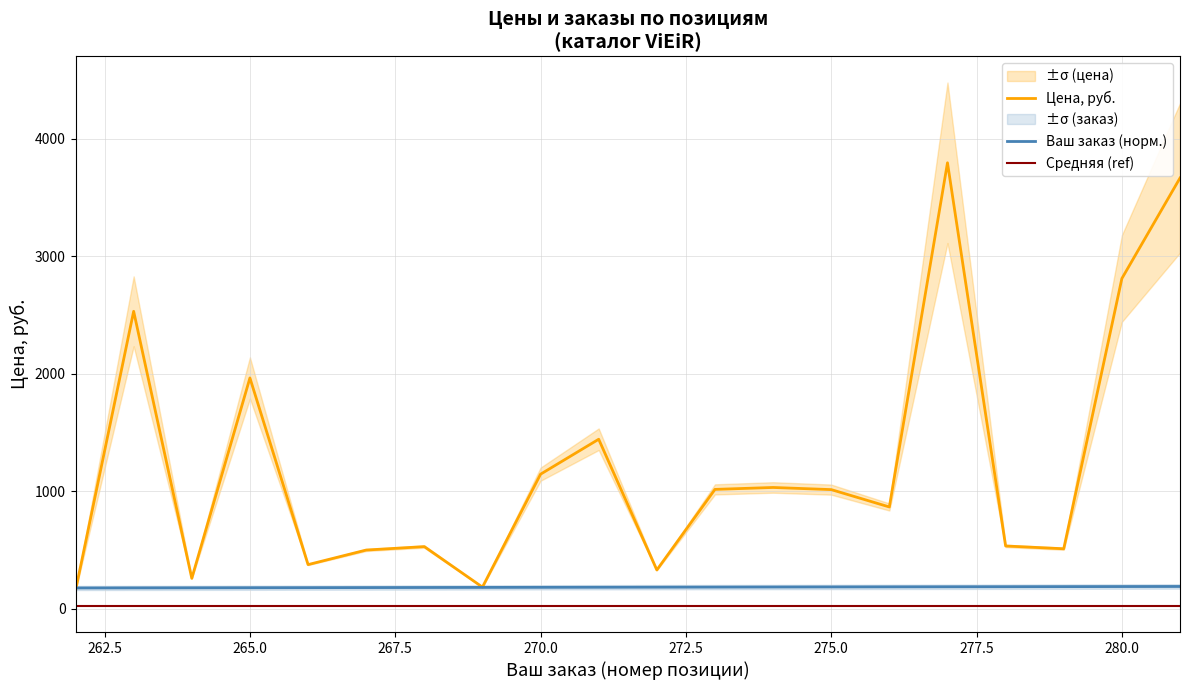

True or false: Цена, руб. has a value of 208.9 at 275.0.

False